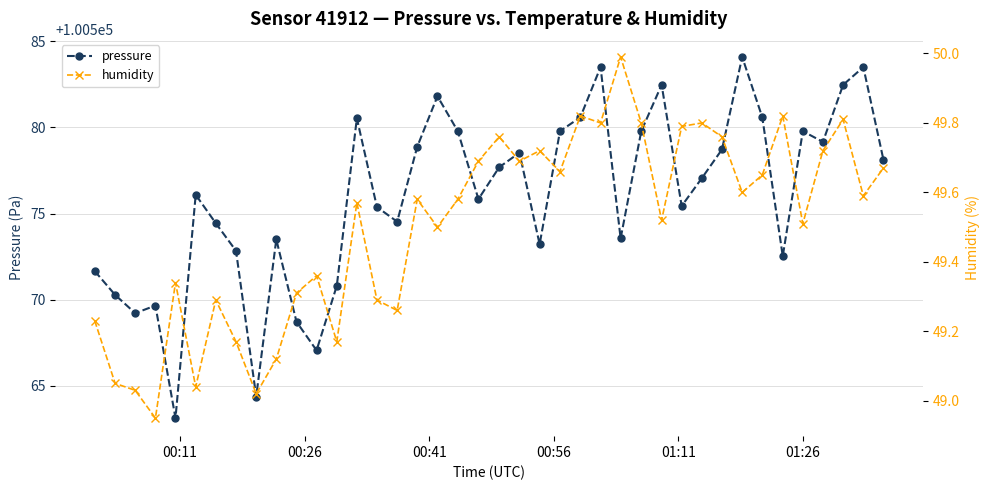

What is the maximum value for pressure?

100584.1